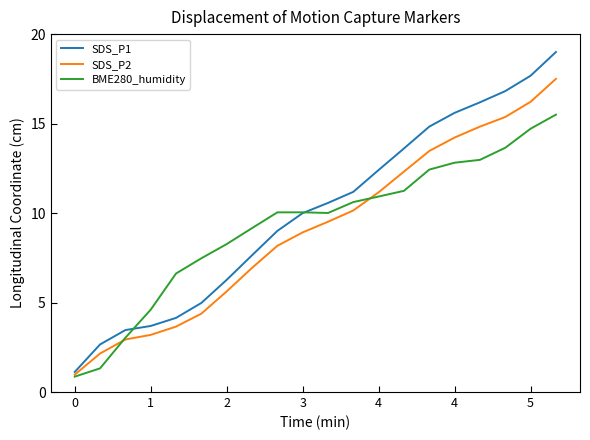

In BME280_humidity, how many points are lower than both neighbors (excluding endpoints)?

1